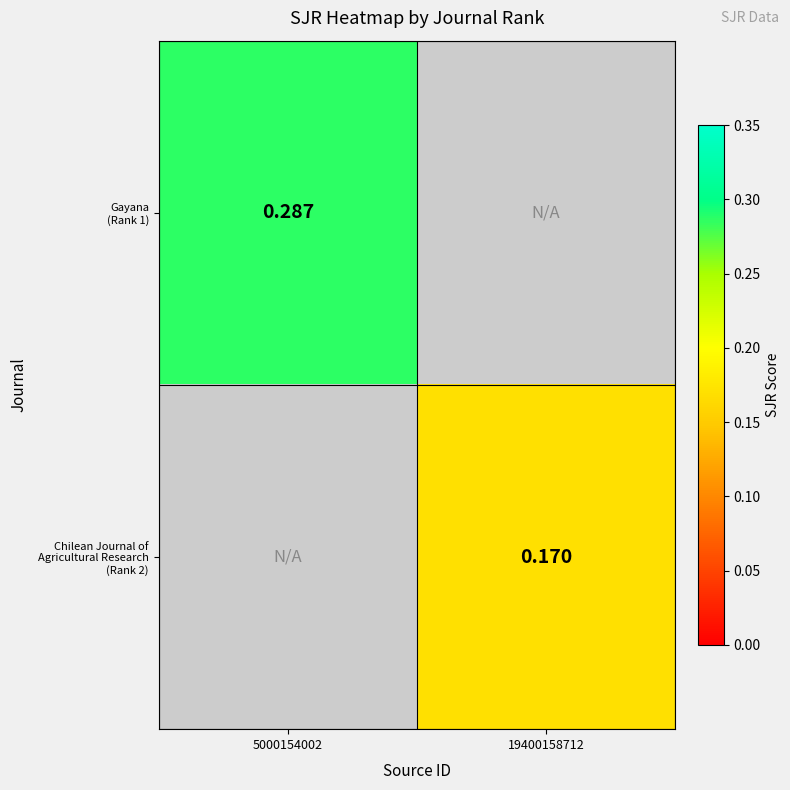

Which series has the largest range (max minus min)?

Gayana (Rank 1)